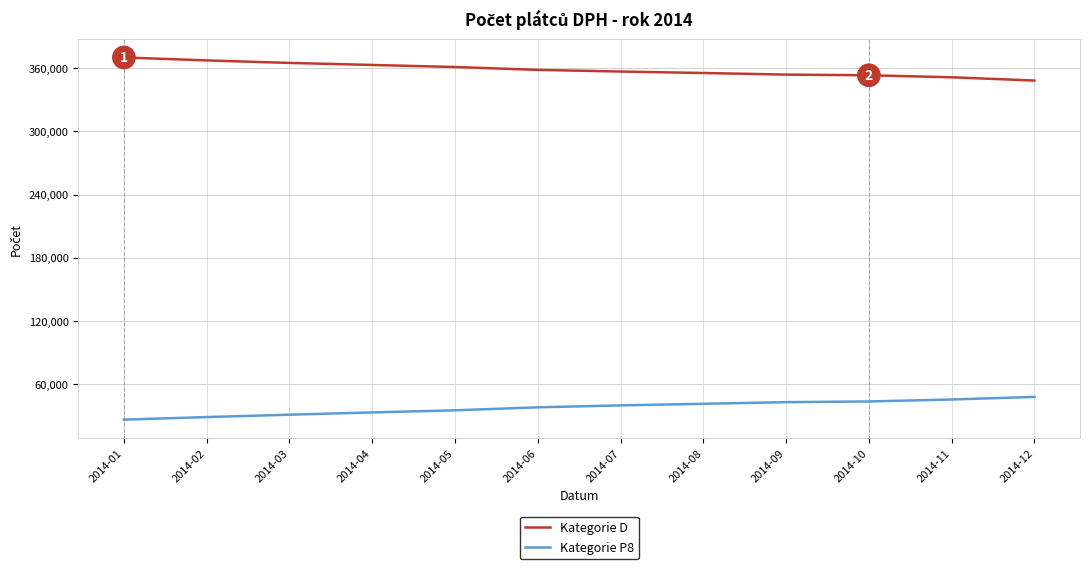

What is the difference between the highest and lowest values at 2014-07?

317251